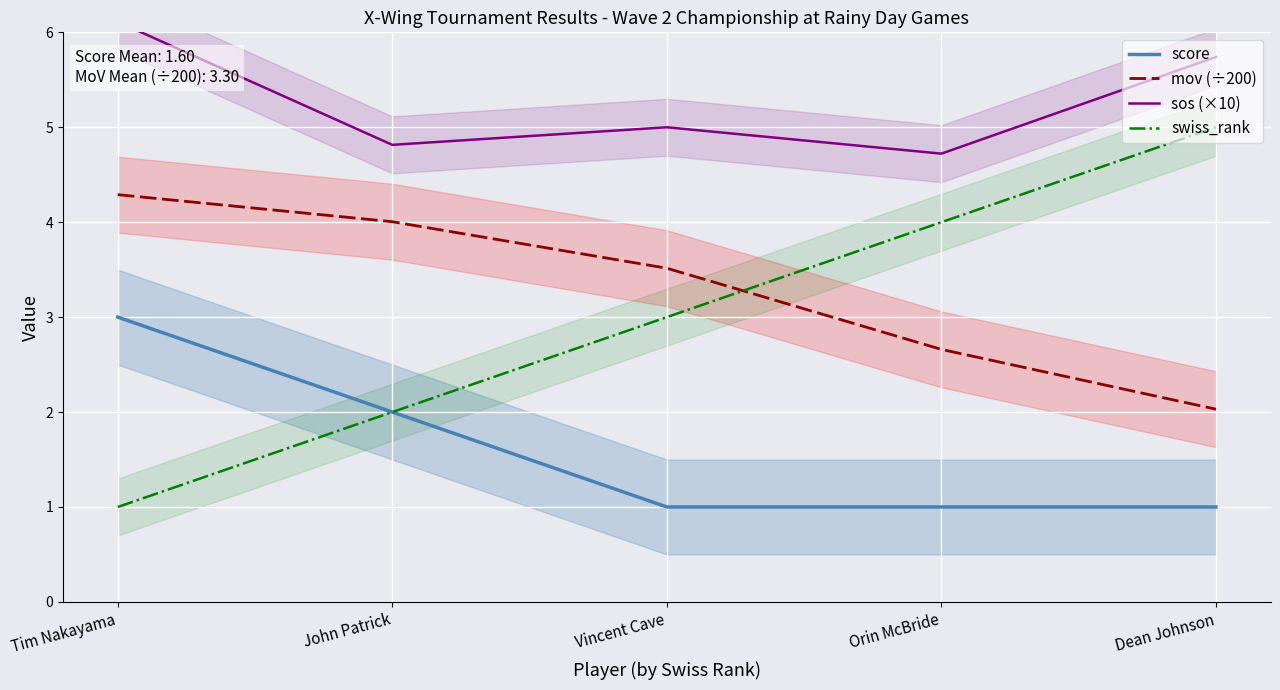

True or false: mov (÷200) has more than 0 points higher than both neighbors.

False